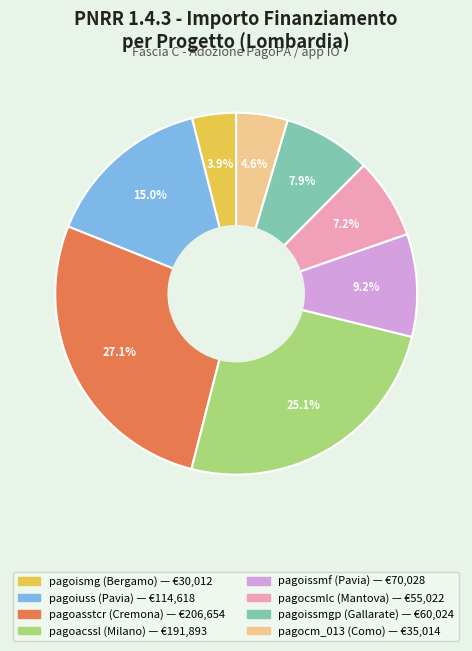

Is there a majority slice in this chart?

No